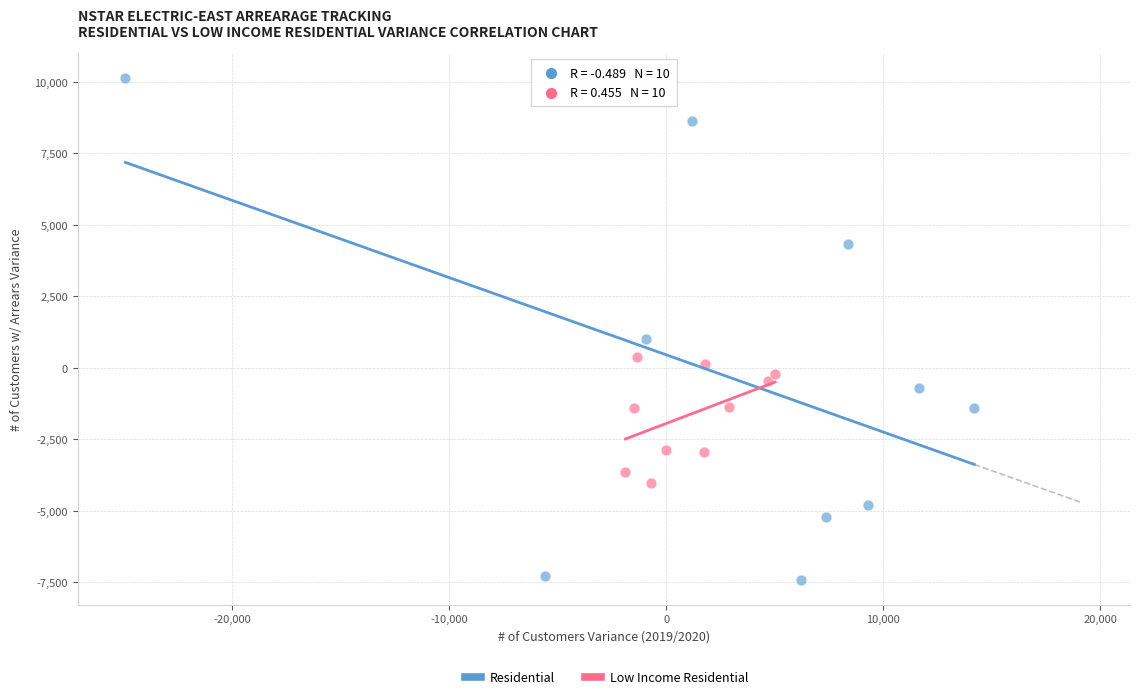

What are all the series names shown in the legend?

Residential, Low Income Residential